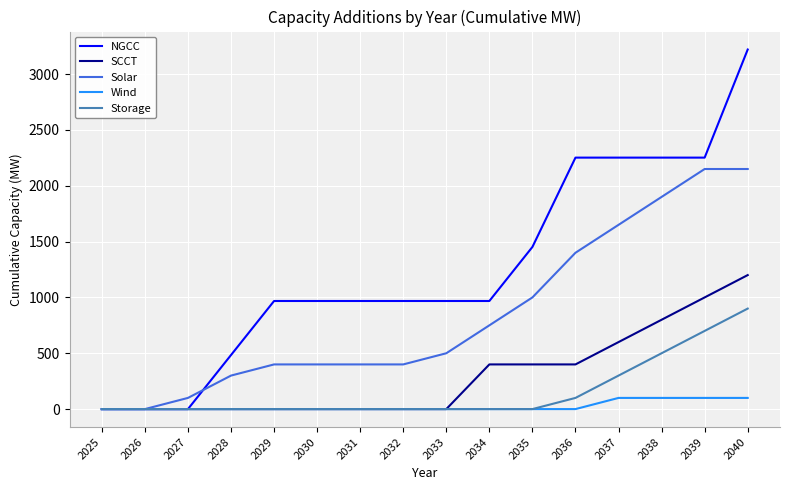

Reading right to left, list all the values displayed in this chart.

NGCC: 3220	2252	2252	2252	2252	1452	968	968	968	968	968	968	484	0	0	0
SCCT: 1200	1000	800	600	400	400	400	0	0	0	0	0	0	0	0	0
Solar: 2150	2150	1900	1650	1400	1000	750	500	400	400	400	400	300	100	0	0
Wind: 100	100	100	100	0	0	0	0	0	0	0	0	0	0	0	0
Storage: 900	700	500	300	100	0	0	0	0	0	0	0	0	0	0	0